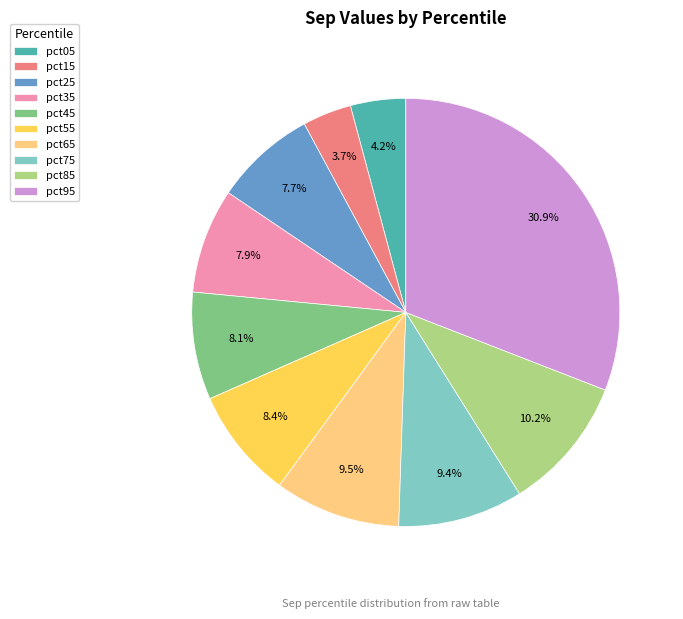

Is pct95 the majority of the pie?

No